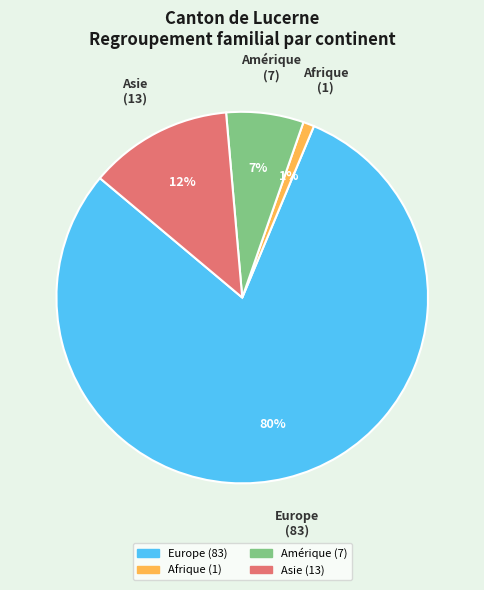

Combined, do Afrique and Amérique account for over 50%?

No